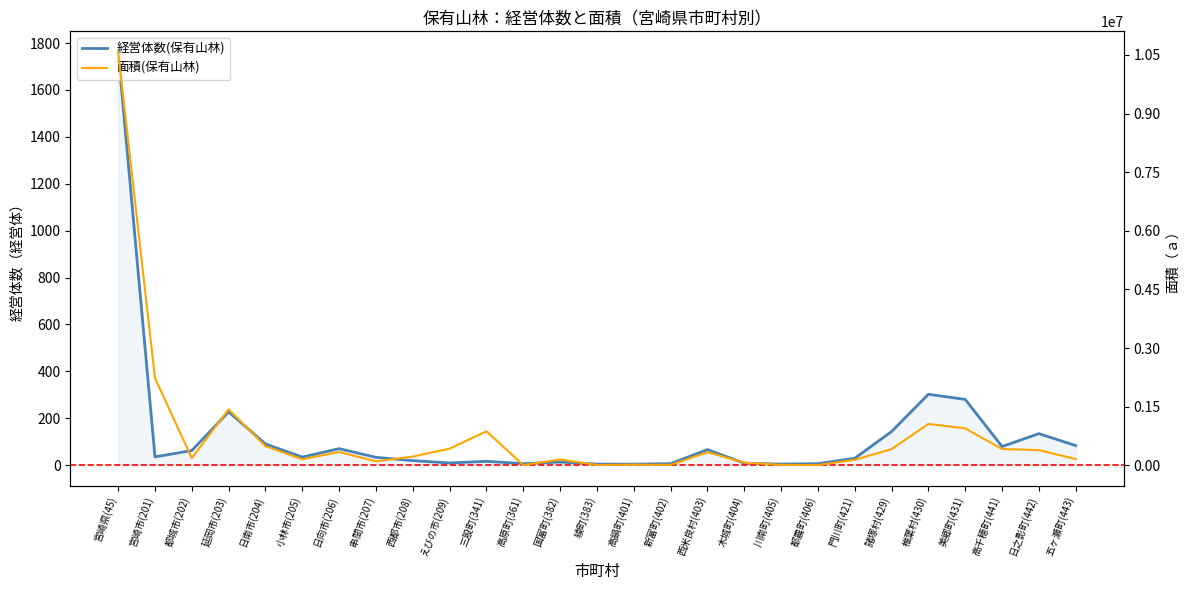

At which label does 面積(保有山林) first exceed 223360?

宮崎県(45)